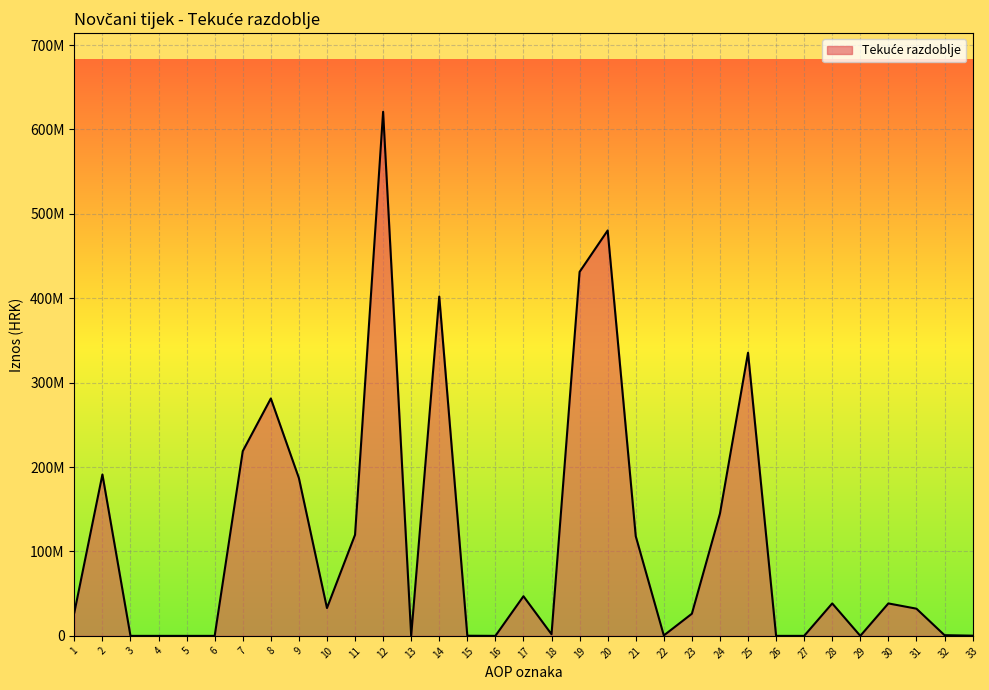

How many points are lower than both their immediate neighbors (excluding endpoints)?

6